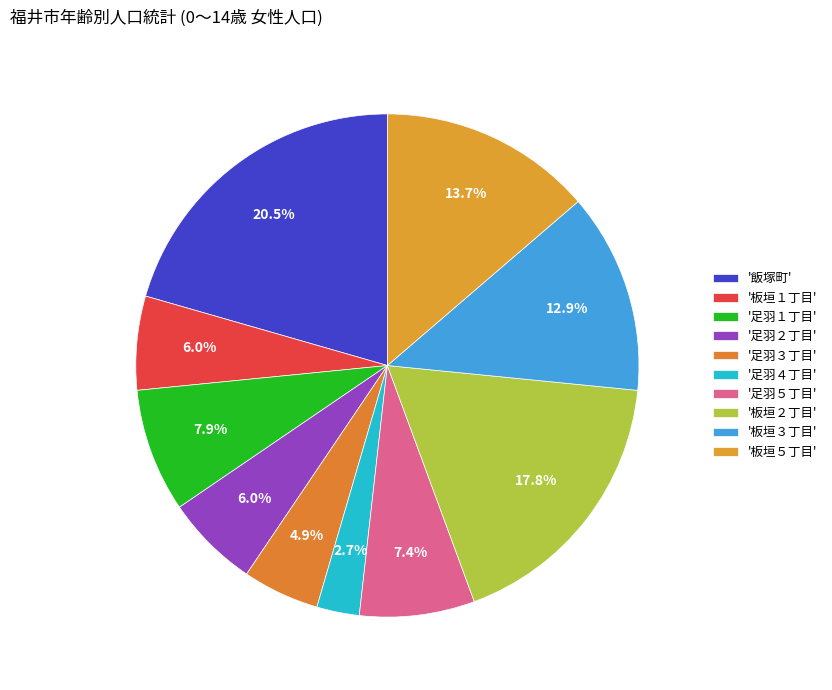

How many segments does this pie chart have?

10